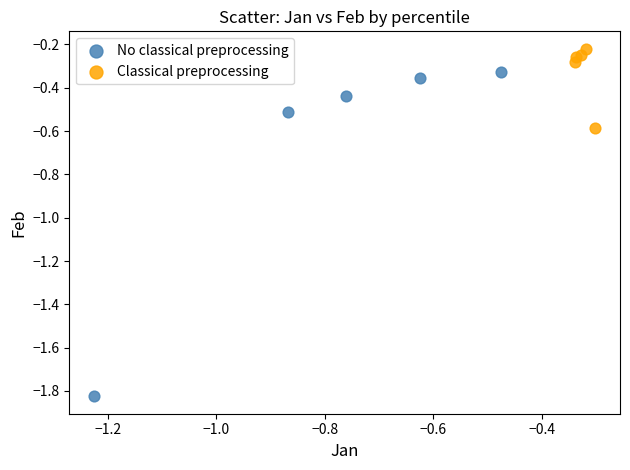

Which series reaches the minimum Y coordinate?

No classical preprocessing